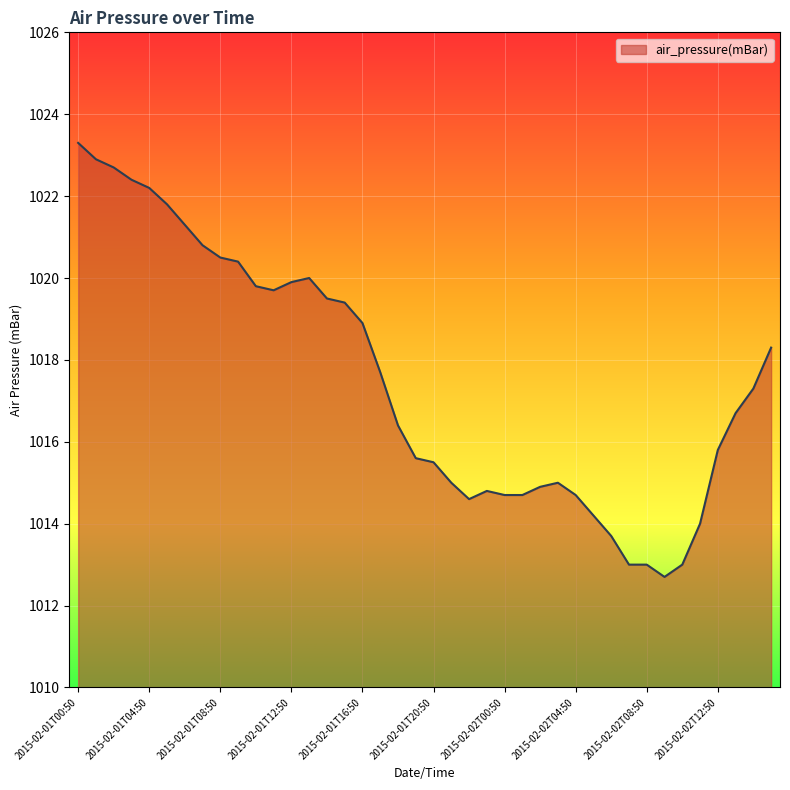

What is the maximum value shown in the chart?

1023.3